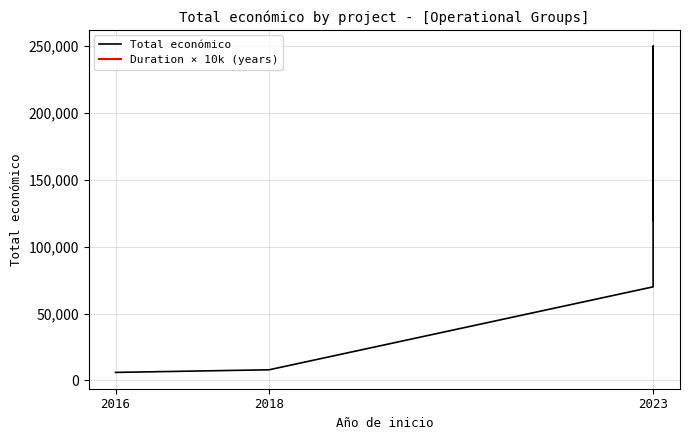

At which label does the data first exceed 119999?

2023